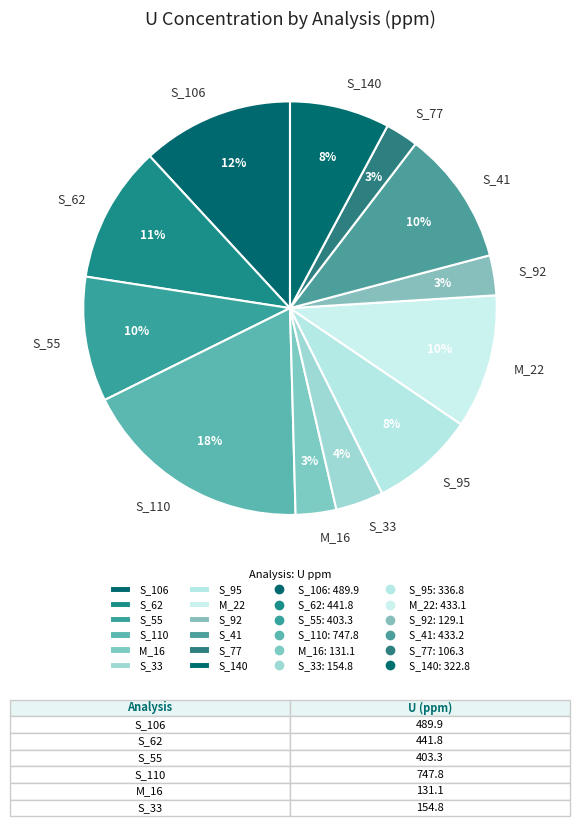

Is it true that S_92 is 3% of the pie?

True